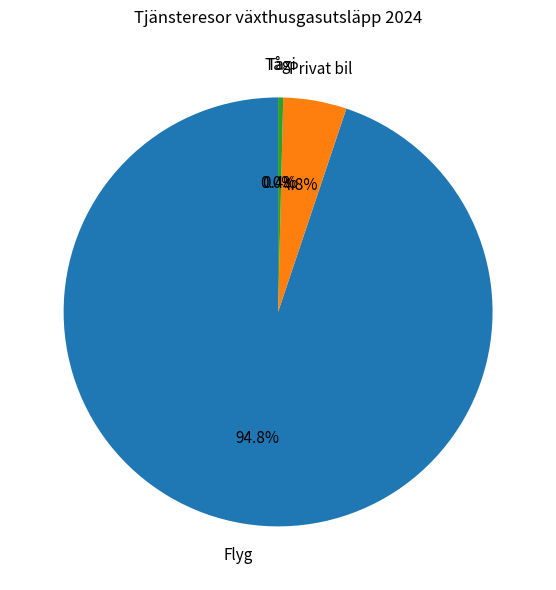

Does any single category account for the majority?

Yes